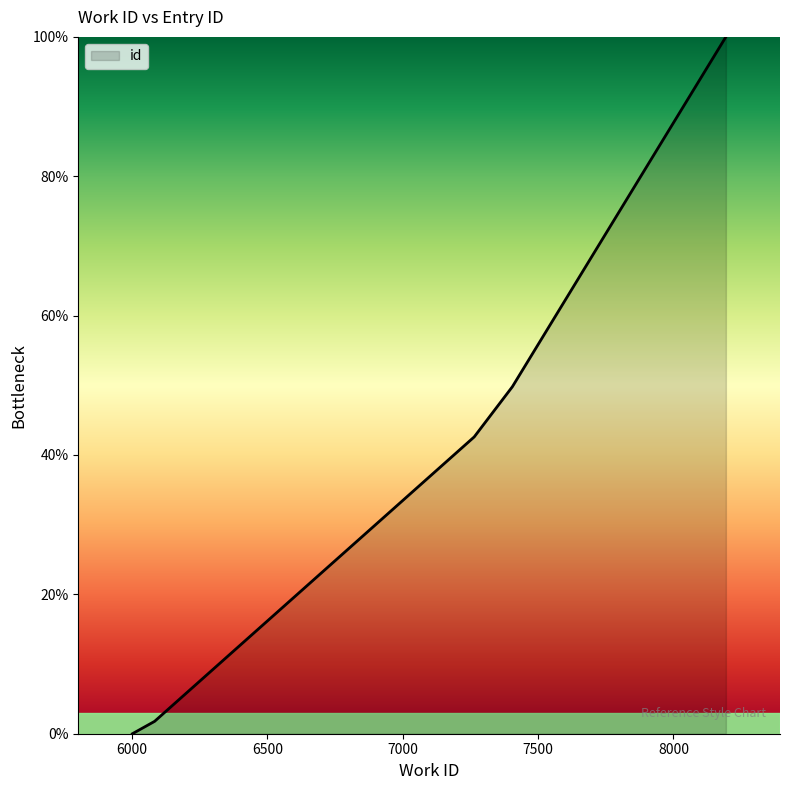

What is the difference between the second highest and second lowest values?

48.0